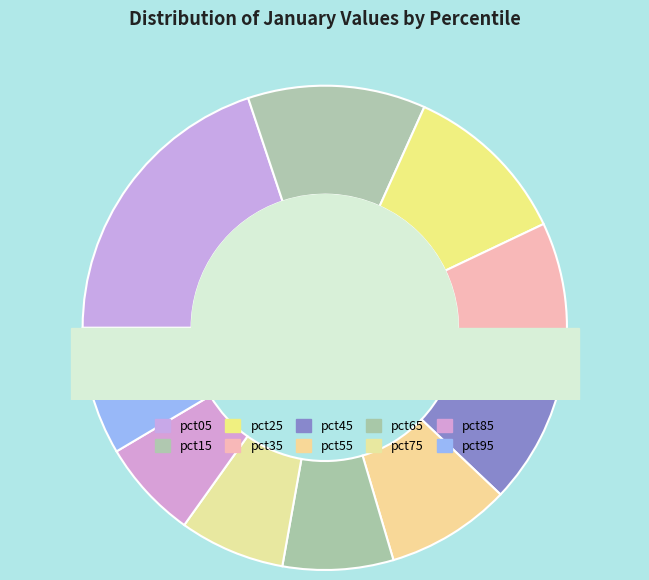

Which category has the biggest portion of the pie?

pct05